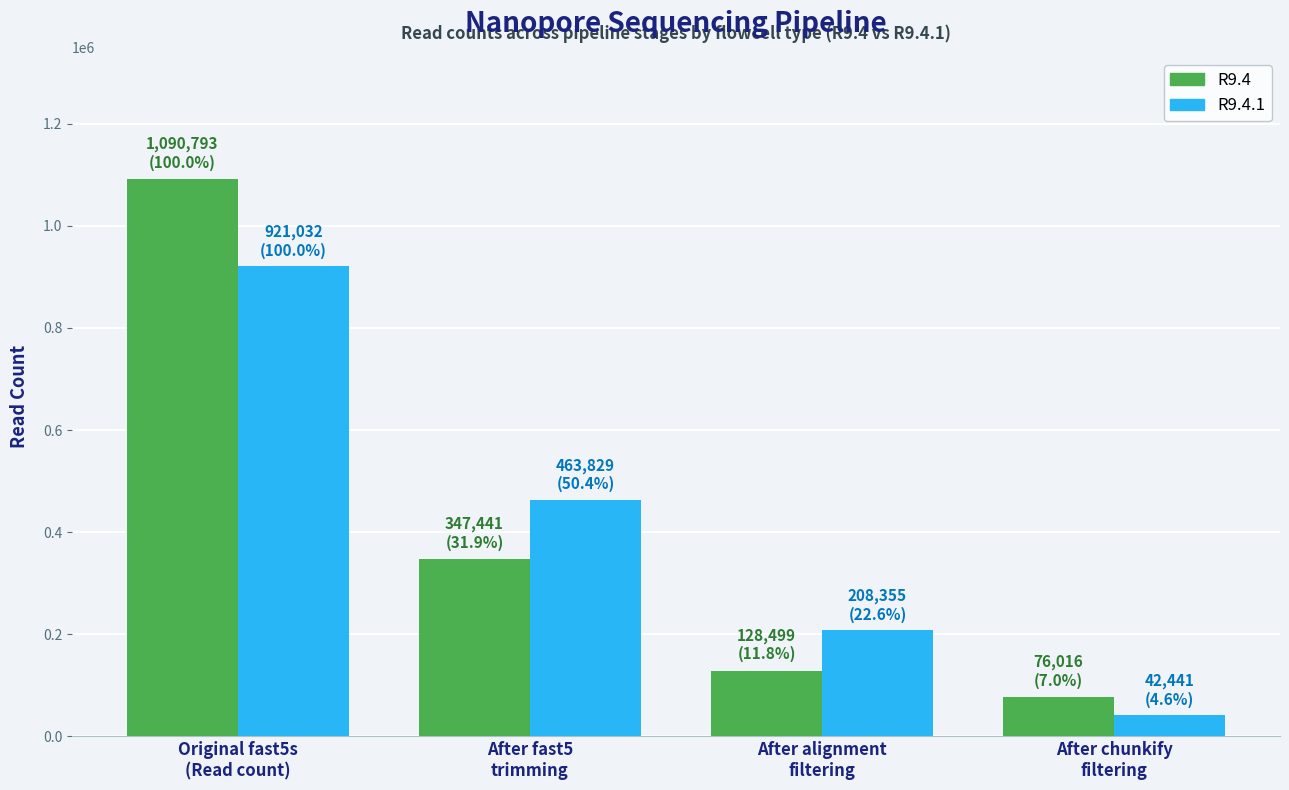

Rank the series at Original fast5s
(Read count) from highest to lowest value.

R9.4, R9.4.1